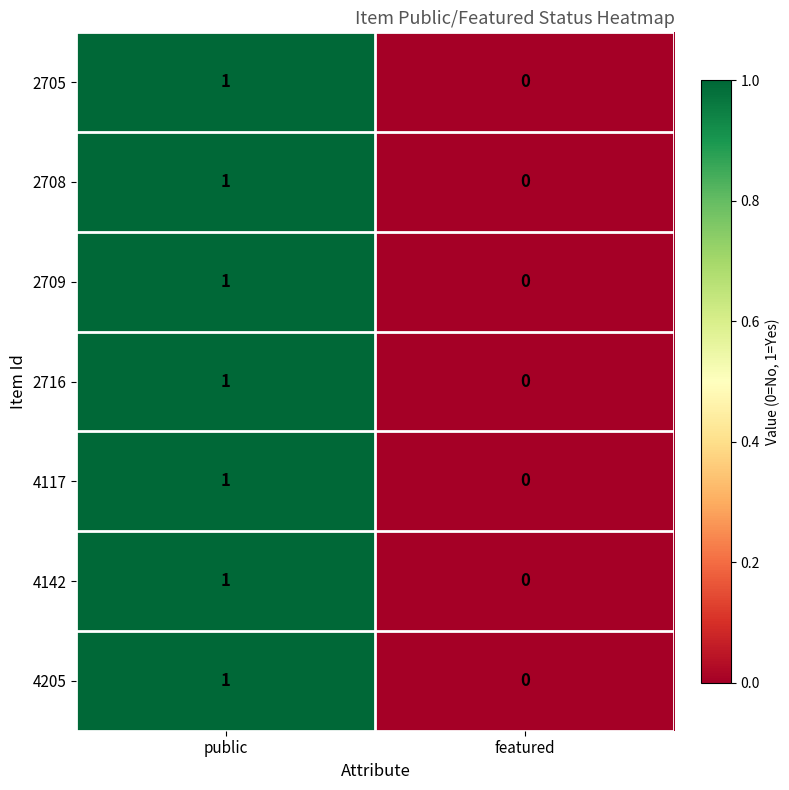

Reading right to left, transcribe all the data shown in this chart.

2705: 0	1
2708: 0	1
2709: 0	1
2716: 0	1
4117: 0	1
4142: 0	1
4205: 0	1